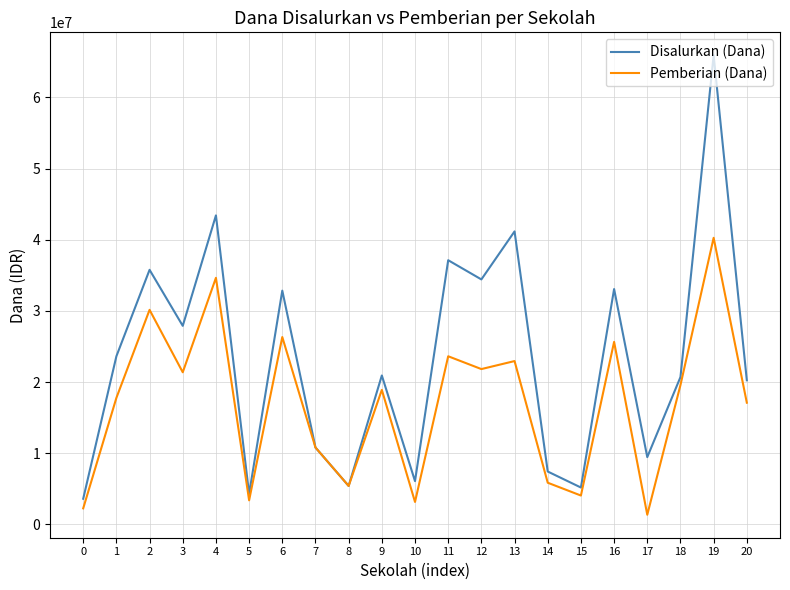

Which series has the largest total across all categories?

Disalurkan (Dana)